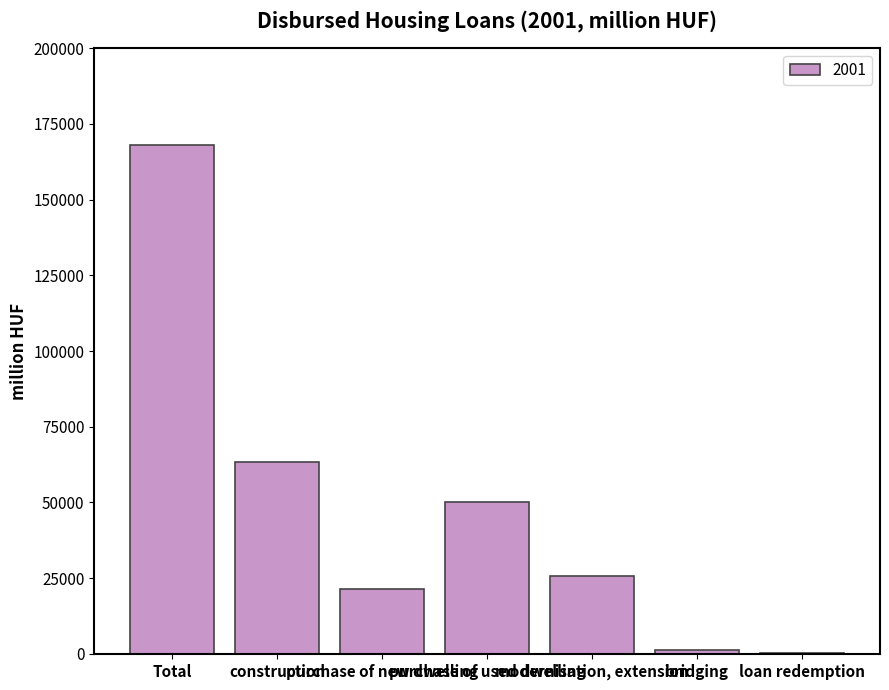

What is the maximum value shown in the chart?

168067